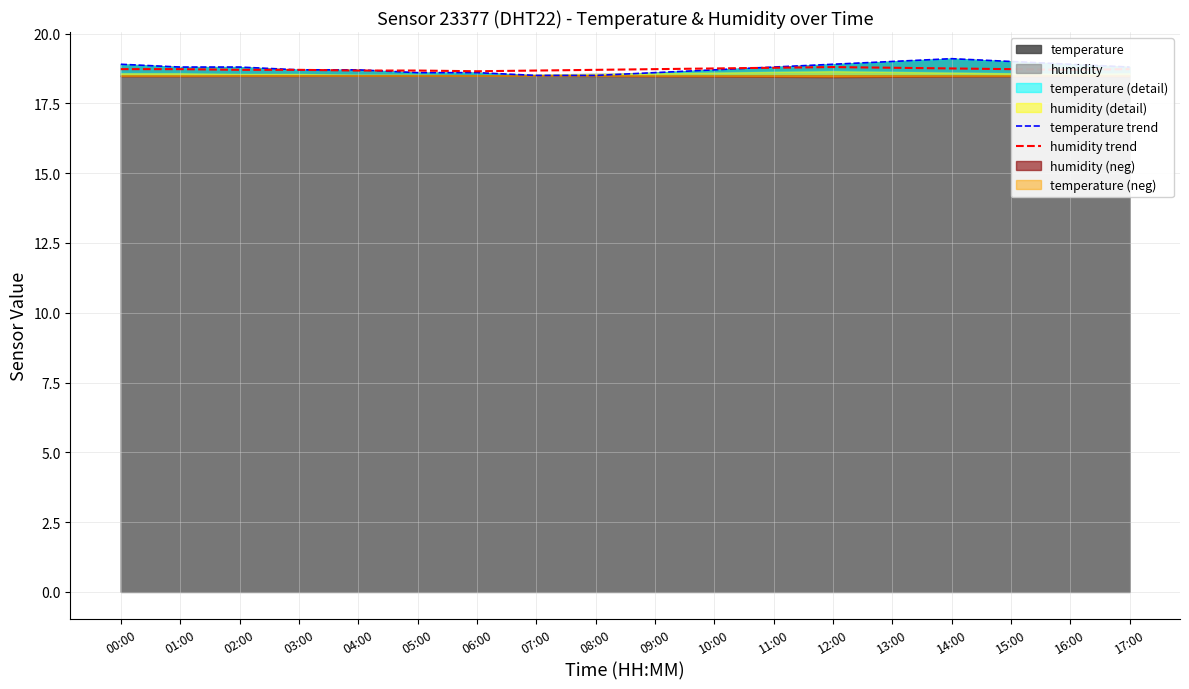

Which series has the widest spread of values?

temperature trend